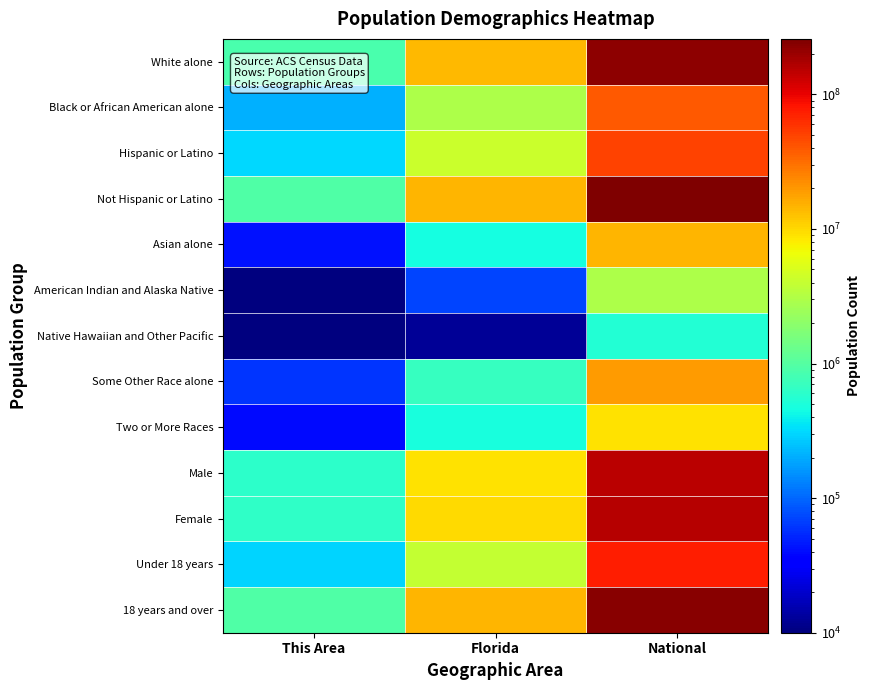

Between National and This Area, which is larger?

National